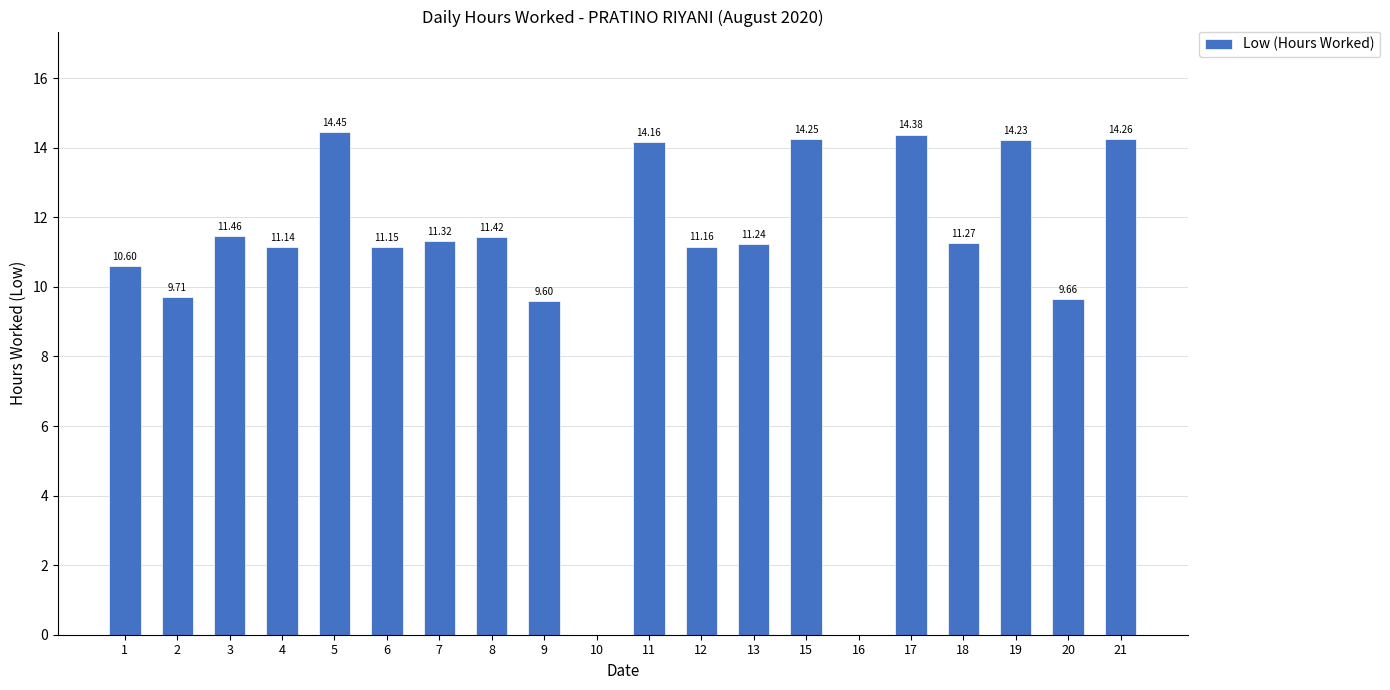

Is it true that the value at 20 is 4.0?

False